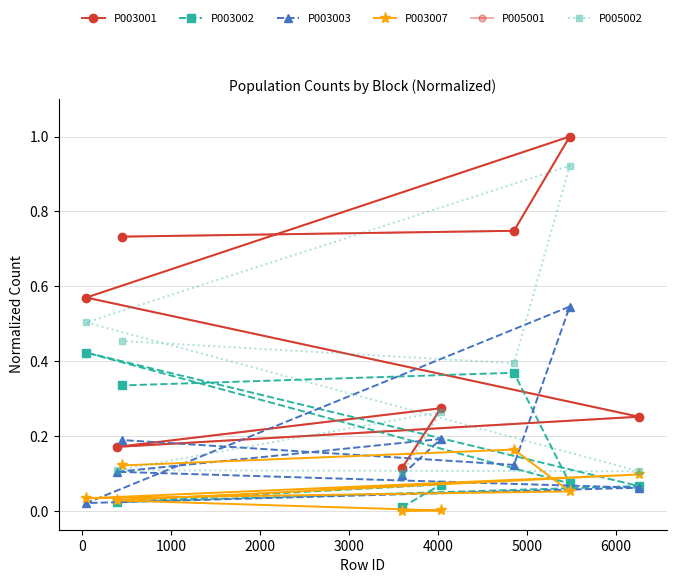

How many lines are shown in the chart?

6